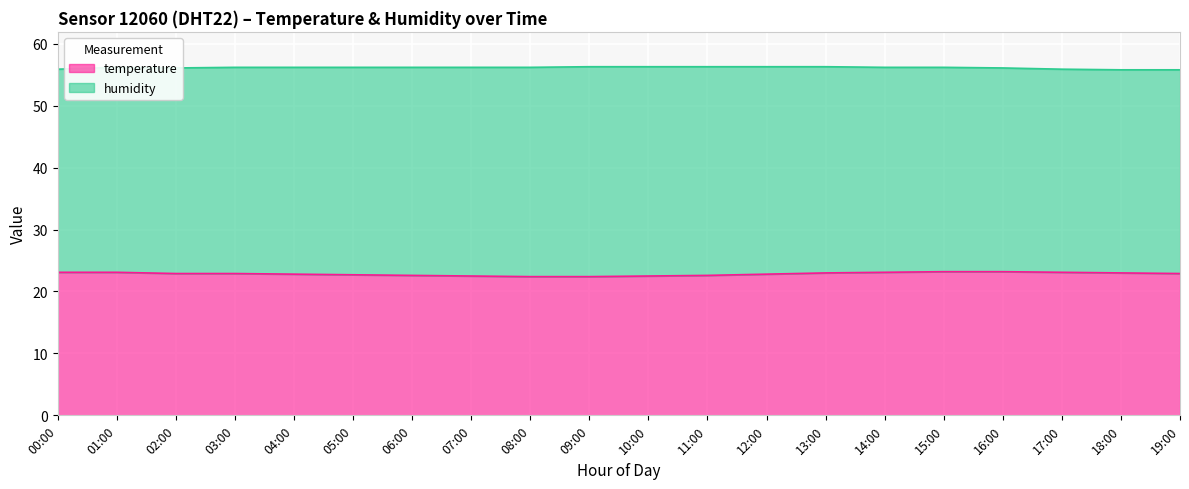

The value at 05:00 is 9.1. True or false?

False